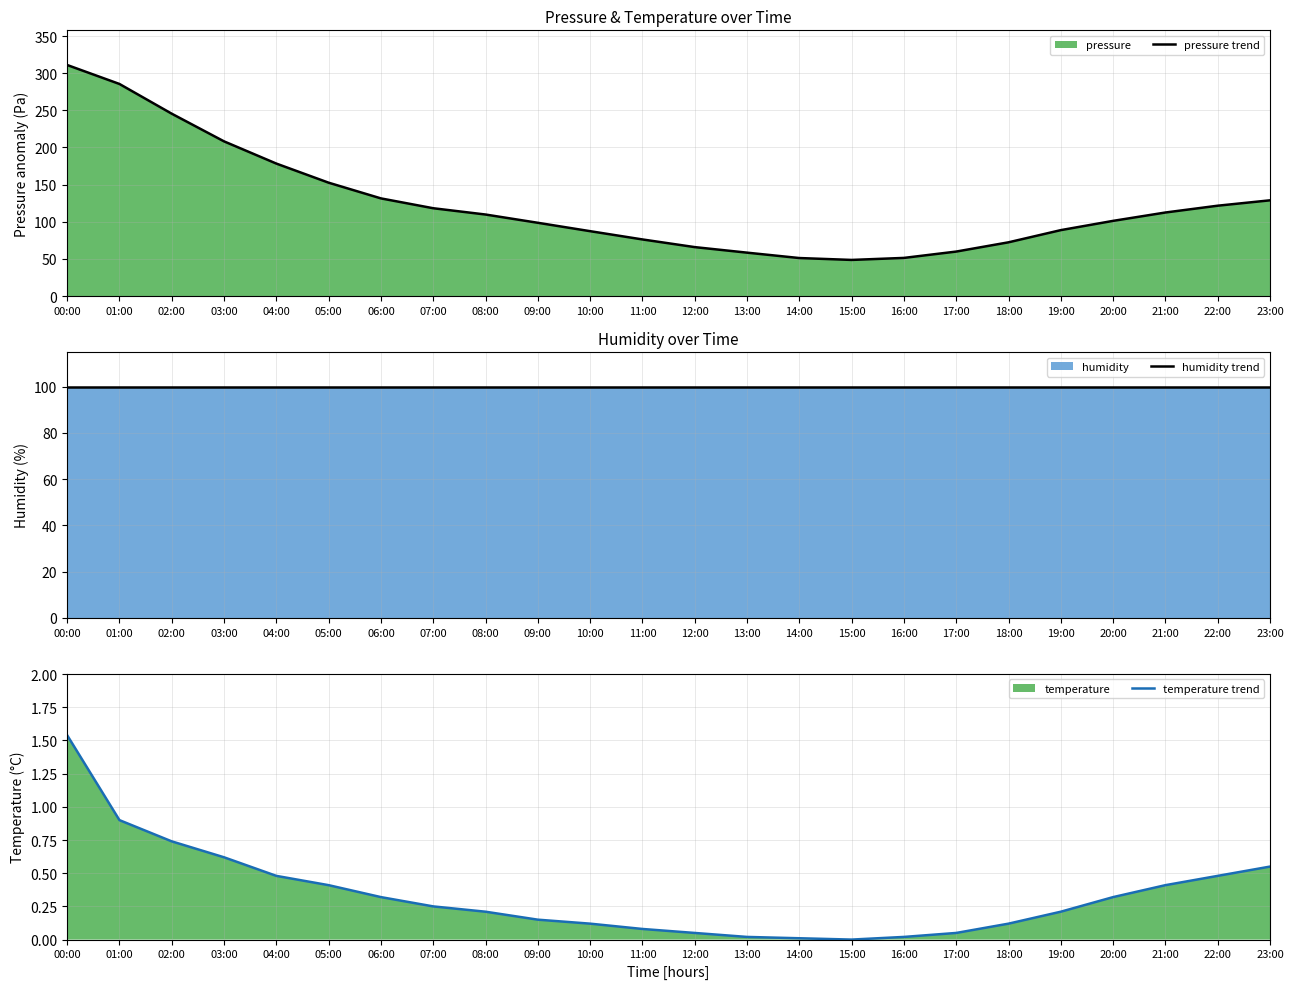

Read the pressure trend value at 17:00.

59.9